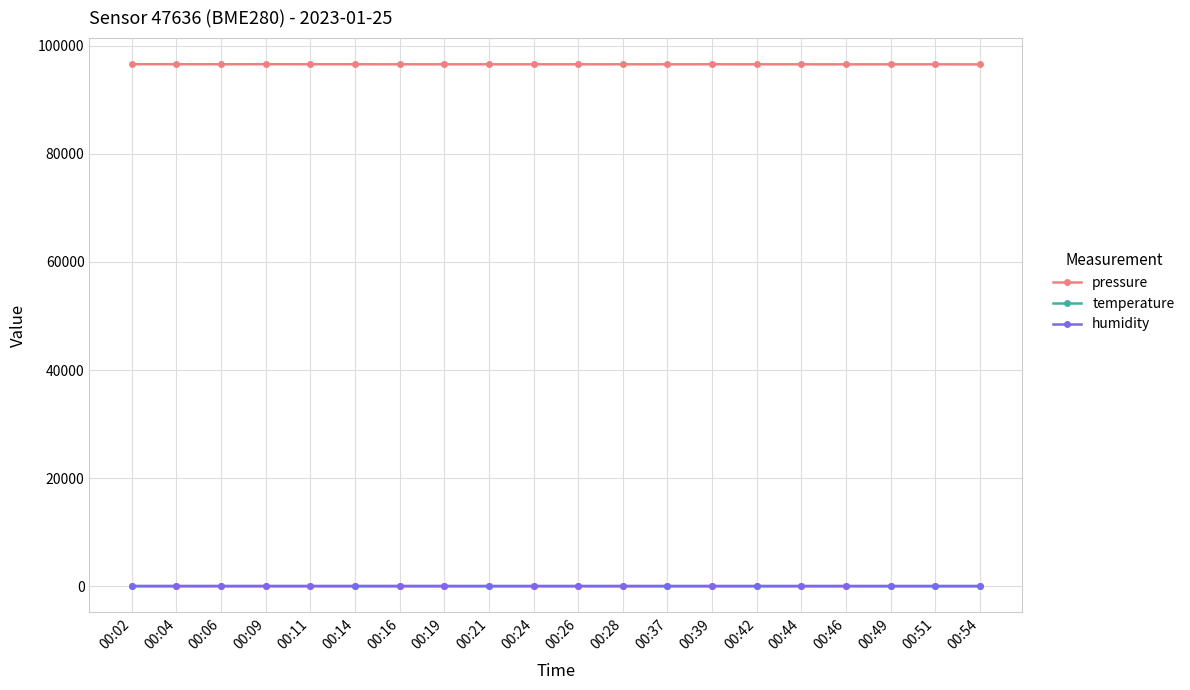

What is the value of the pressure point at the 12th from the left?

96549.9